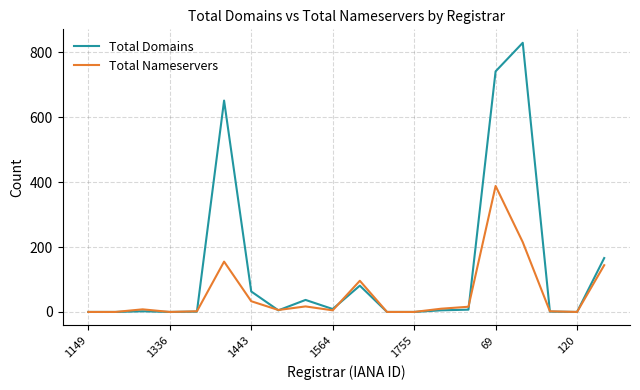

Which series has the largest range (max minus min)?

Total Domains